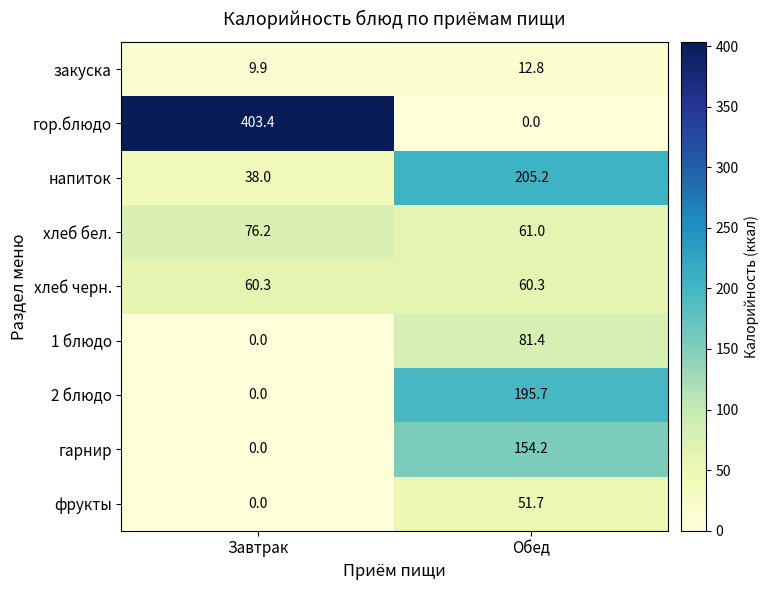

What is the average value of the фрукты series?

25.9